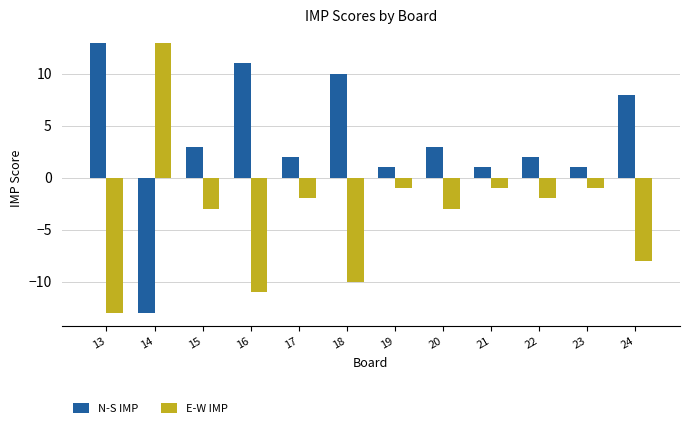

At which label does E-W IMP first exceed -2?

14